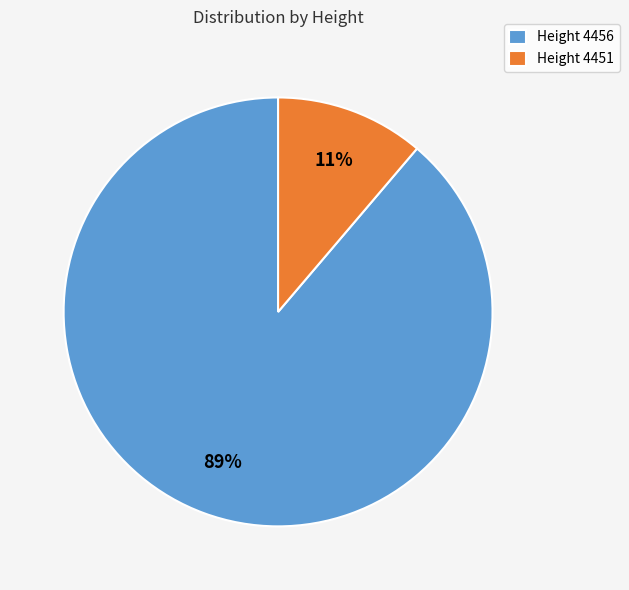

Is the sum of Height 4451 and Height 4456 greater than half?

Yes